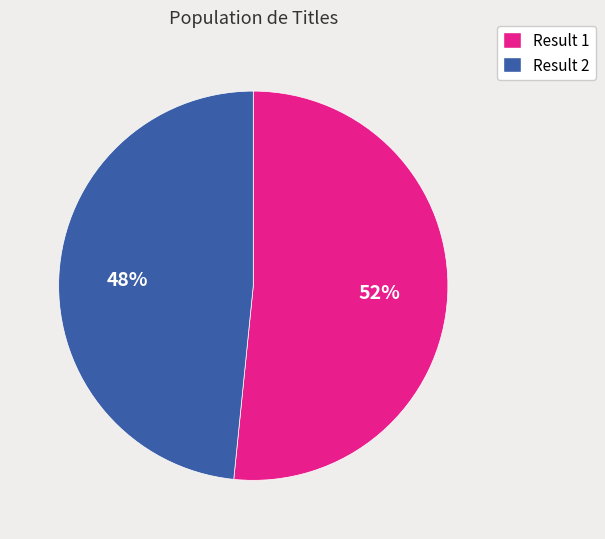

True or false: Result 2 accounts for 60% of the total.

False